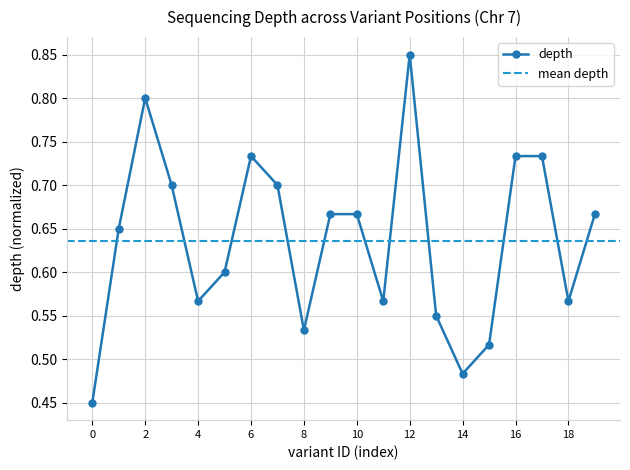

Count the number of data series in this chart.

1